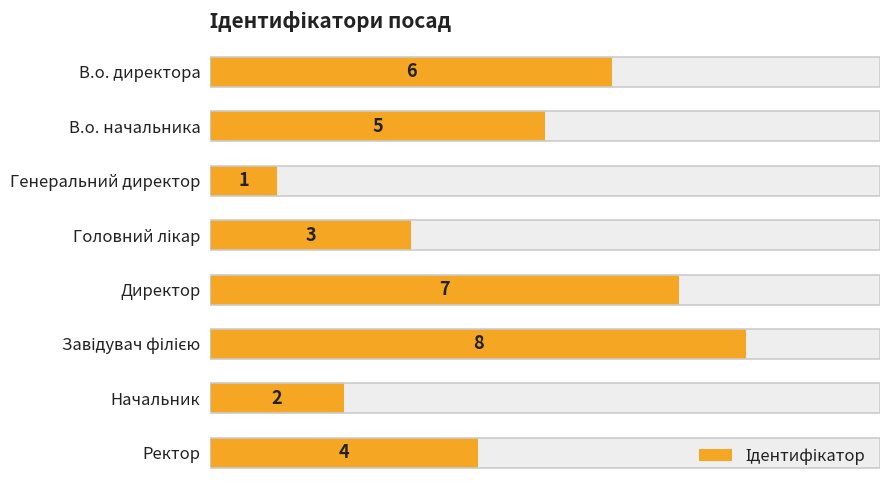

What is the approximate value at Ректор?

4